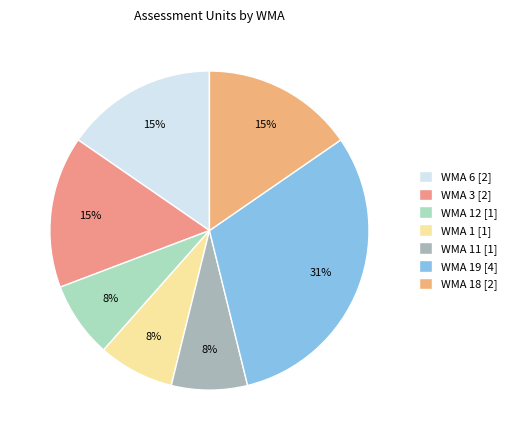

How many segments does this pie chart have?

7